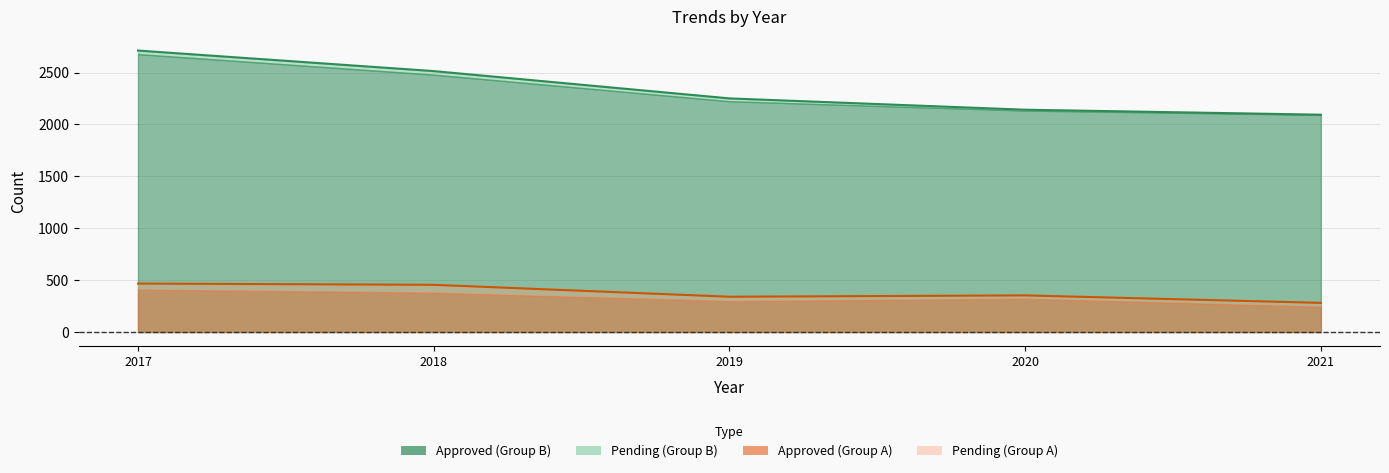

In Total (Group A), how many points are lower than both neighbors (excluding endpoints)?

1